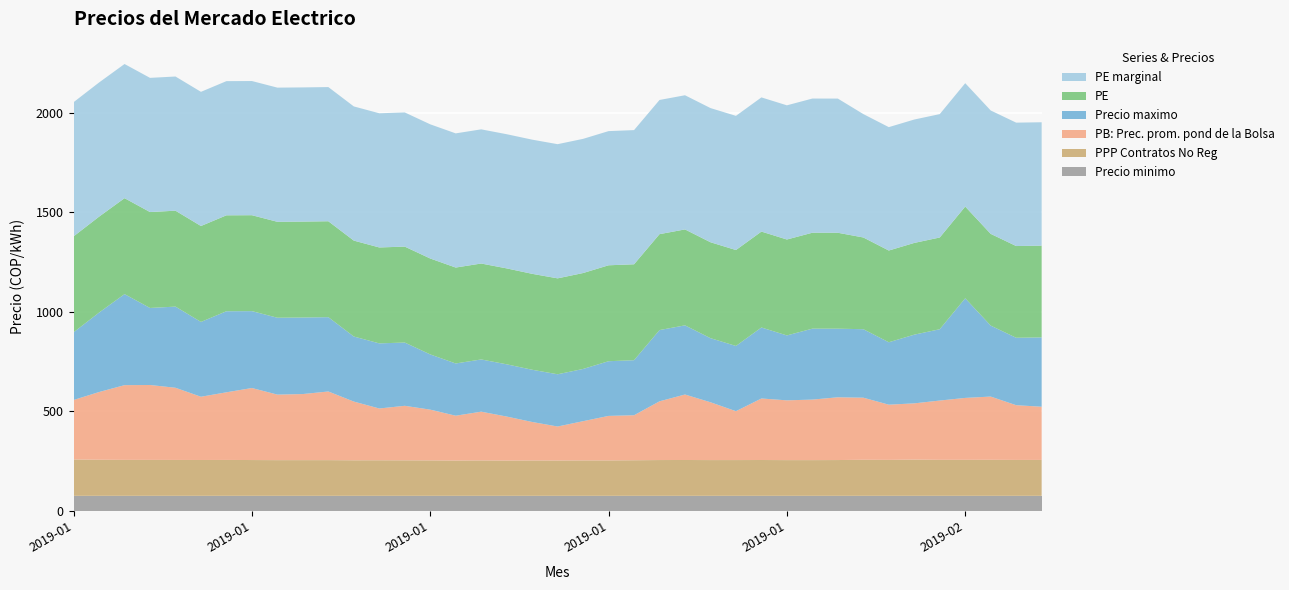

Reading left to right, extract all data points from this chart.

Precio minimo: 75.0	75.0	75.0	75.0	75.0	75.0	75.0	75.0	75.0	75.0	75.0	75.0	75.0	75.0	75.0	75.0	75.0	75.0	75.0	75.0	75.0	75.0	75.0	75.0	75.0	75.0	75.0	75.0	75.0	75.0	75.0	75.0	75.0	75.0	75.0	75.0	75.0	75.0	75.0
PPP Contratos No Reg: 182.9	181.5	180.8	180.8	180.5	180.3	180.5	180.0	179.5	179.6	179.6	178.8	178.9	178.6	178.3	177.6	178.1	177.4	177.9	177.7	178.2	178.2	179.0	180.0	180.2	179.8	179.9	180.2	179.7	179.6	180.0	181.4	180.9	182.2	181.1	181.1	181.2	180.6	180.7
PB: Prec. prom. pond de la Bolsa: 299.0	340.3	375.5	376.5	362.7	317.9	340.0	362.0	329.4	332.1	345.0	295.1	260.3	274.0	255.1	225.3	245.0	221.2	193.4	170.9	197.1	223.7	226.2	295.2	329.2	290.6	245.7	309.2	300.4	304.2	315.4	312.1	277.4	282.7	298.0	311.2	317.9	275.1	267.4
Precio maximo: 340.1	399.2	457.6	387.1	407.9	375.9	407.4	386.4	386.3	384.6	373.4	326.9	327.2	317.9	277.5	262.5	262.5	262.5	262.5	262.5	262.5	274.8	276.6	358.0	347.5	322.1	327.8	356.7	326.2	356.5	344.7	344.1	313.7	345.3	358.4	500.6	356.7	338.8	348.4
PE: 482.1	482.1	482.1	482.1	482.1	482.1	482.1	482.1	482.1	482.1	482.1	482.1	482.1	482.1	482.1	482.1	482.1	482.1	482.1	482.1	482.1	482.1	482.1	482.1	482.1	482.1	482.1	482.1	482.1	482.1	482.1	461.0	461.0	461.0	461.0	461.0	461.0	461.0	461.0
PE marginal: 674.3	674.3	674.3	674.3	674.3	674.3	674.3	674.3	674.3	674.3	674.3	674.3	674.3	674.3	674.3	674.3	674.3	674.3	674.3	674.3	674.3	674.3	674.3	674.3	674.3	674.3	674.3	674.3	674.3	674.3	674.3	620.1	620.1	620.1	620.1	620.1	620.1	620.1	620.1